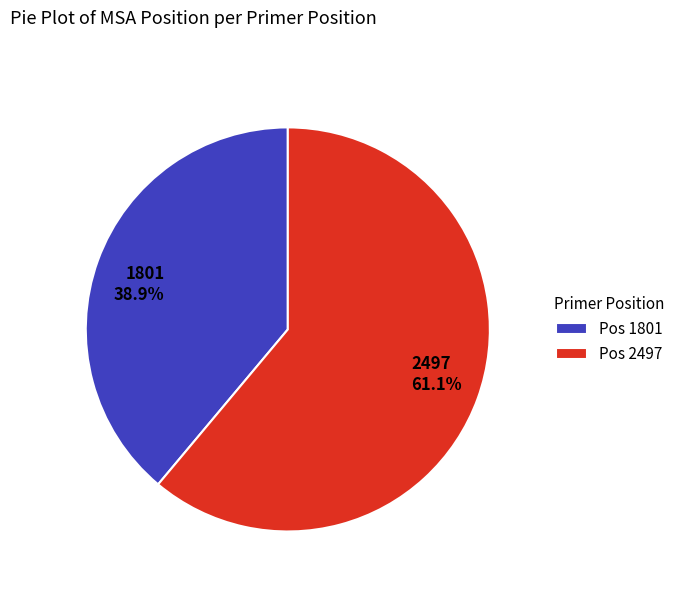

The 2497 slice represents 61% of the pie. True or false?

True